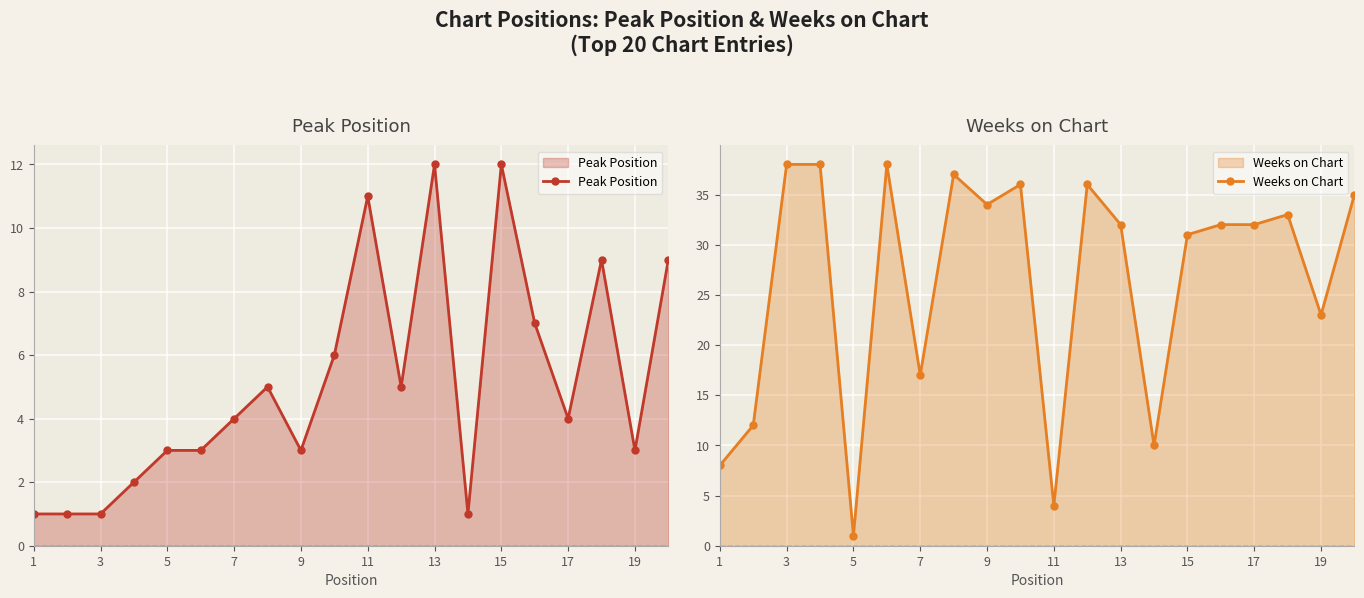

What is the highest value of the Peak Position series?

12